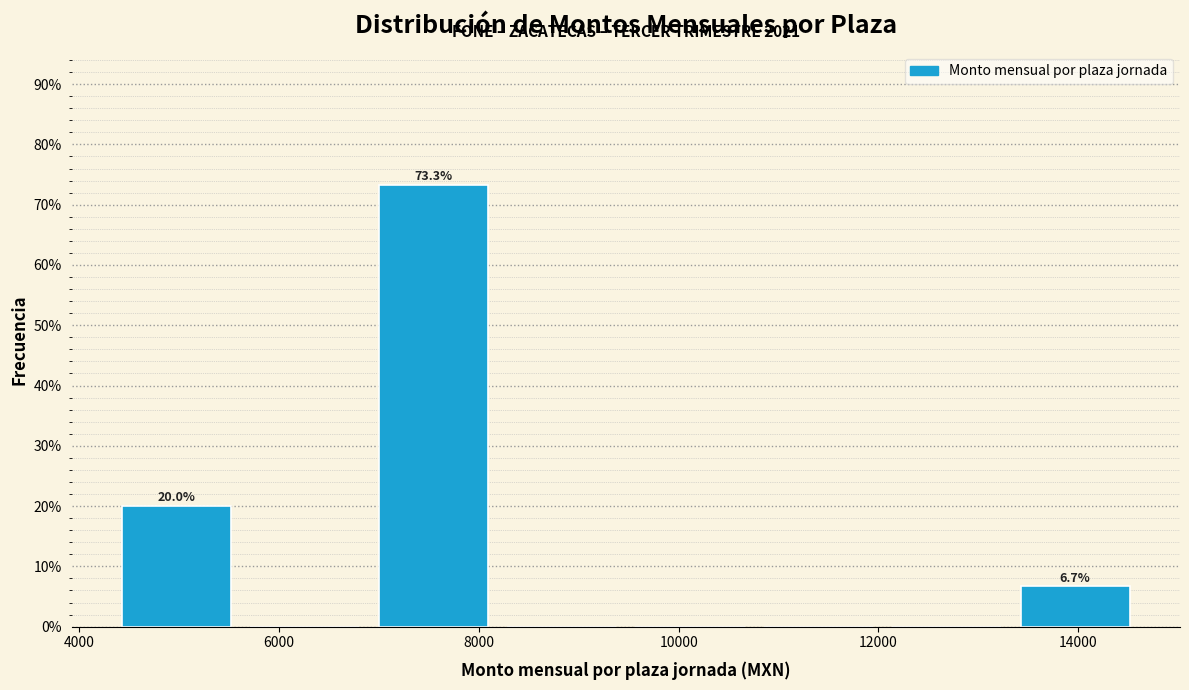

Over which range of the x-axis is the bar tallest?

6800 to 8200